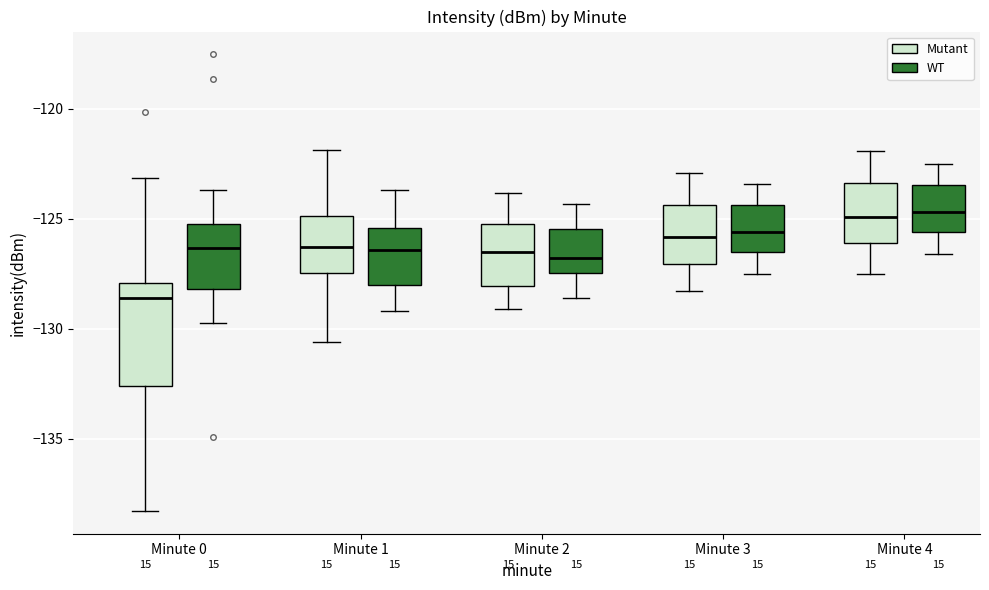

Reading left to right, read every box against the y-axis: the position of its median line, the range the box covers, and the ends of its whiskers. The values are not printed on the chart, so give them approximately, as read against the axis.

Minute 0 (Mutant): median -128.5, box -132.5 to -128.0, whiskers -138.5 to -123.0
Minute 0 (WT): median -126.5, box -128.0 to -125.0, whiskers -129.5 to -123.5
Minute 1 (Mutant): median -126.5, box -127.5 to -125.0, whiskers -130.5 to -122.0
Minute 1 (WT): median -126.5, box -128.0 to -125.5, whiskers -129.0 to -123.5
Minute 2 (Mutant): median -126.5, box -128.0 to -125.0, whiskers -129.0 to -124.0
Minute 2 (WT): median -127.0, box -127.5 to -125.5, whiskers -128.5 to -124.5
Minute 3 (Mutant): median -126.0, box -127.0 to -124.5, whiskers -128.5 to -123.0
Minute 3 (WT): median -125.5, box -126.5 to -124.5, whiskers -127.5 to -123.5
Minute 4 (Mutant): median -125.0, box -126.0 to -123.5, whiskers -127.5 to -122.0
Minute 4 (WT): median -124.5, box -125.5 to -123.5, whiskers -126.5 to -122.5